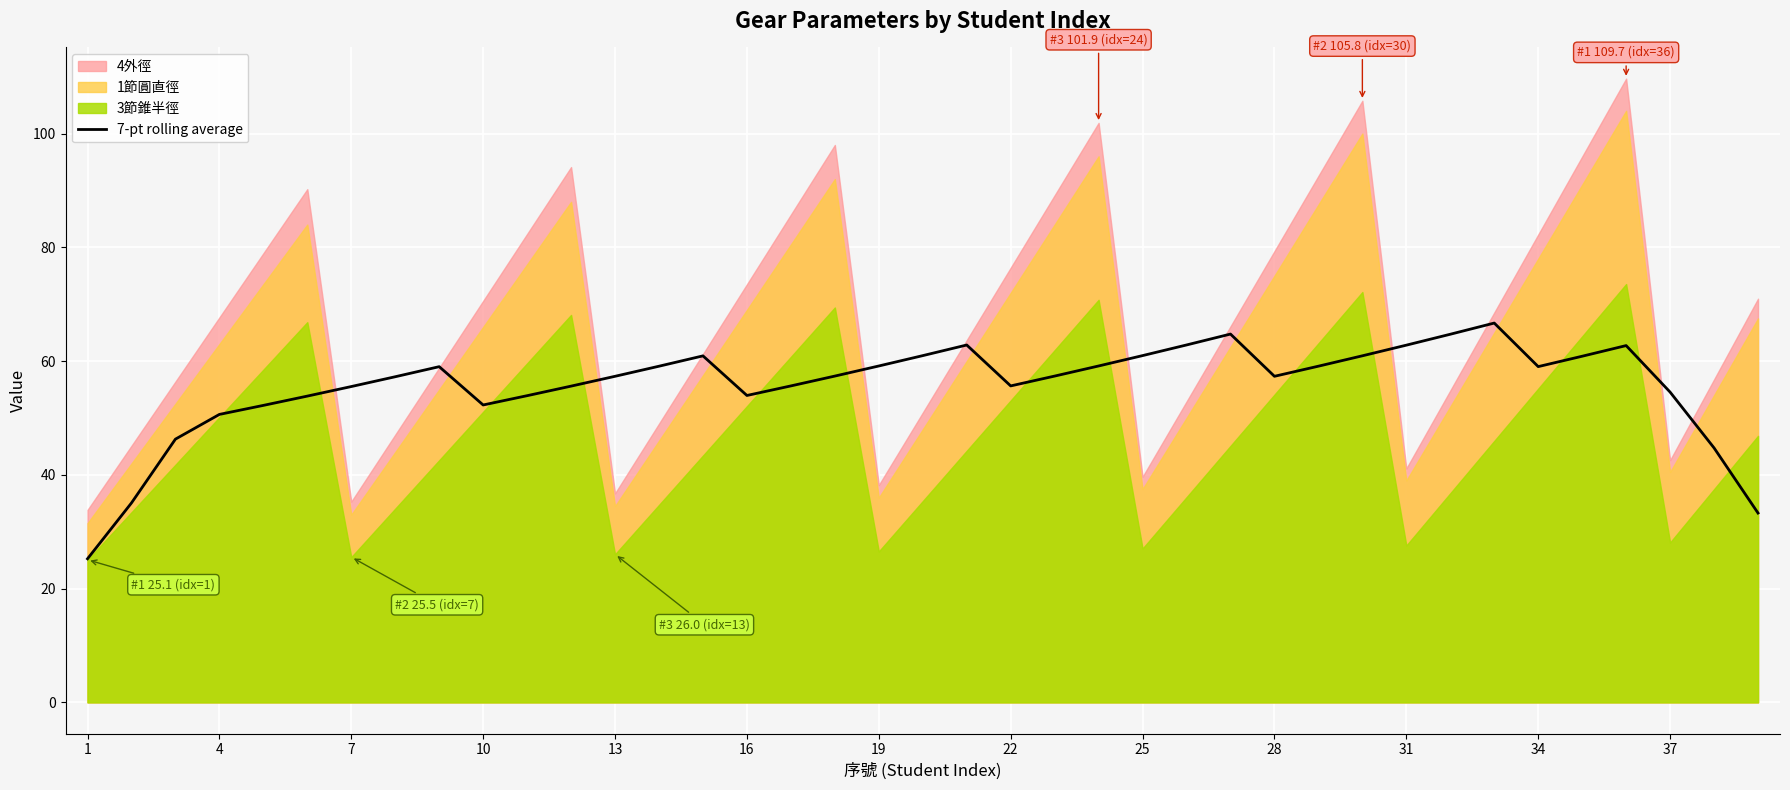

Reading right to left, extract all data points from this chart.

33.3	44.7	54.5	62.7	60.9	59.0	66.7	64.7	62.8	60.9	59.1	57.3	64.8	62.8	61.0	59.1	57.4	55.6	62.8	61.0	59.1	57.4	55.6	54.0	60.9	59.1	57.3	55.6	53.9	52.3	59.0	57.2	55.5	53.8	52.2	50.6	46.3	35.1	25.2